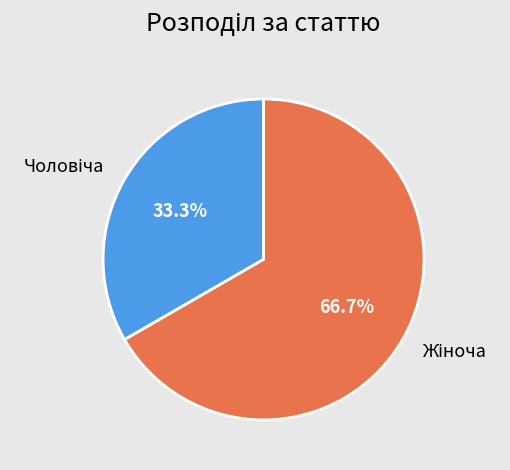

How many segments does this pie chart have?

2